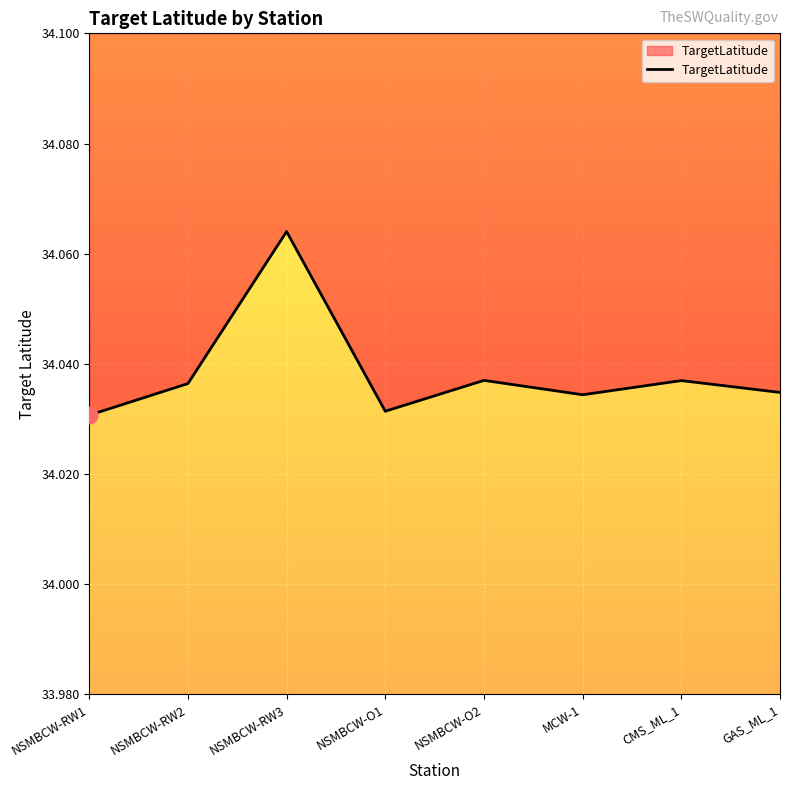

Which category has the lowest value across all series?

NSMBCW-RW1